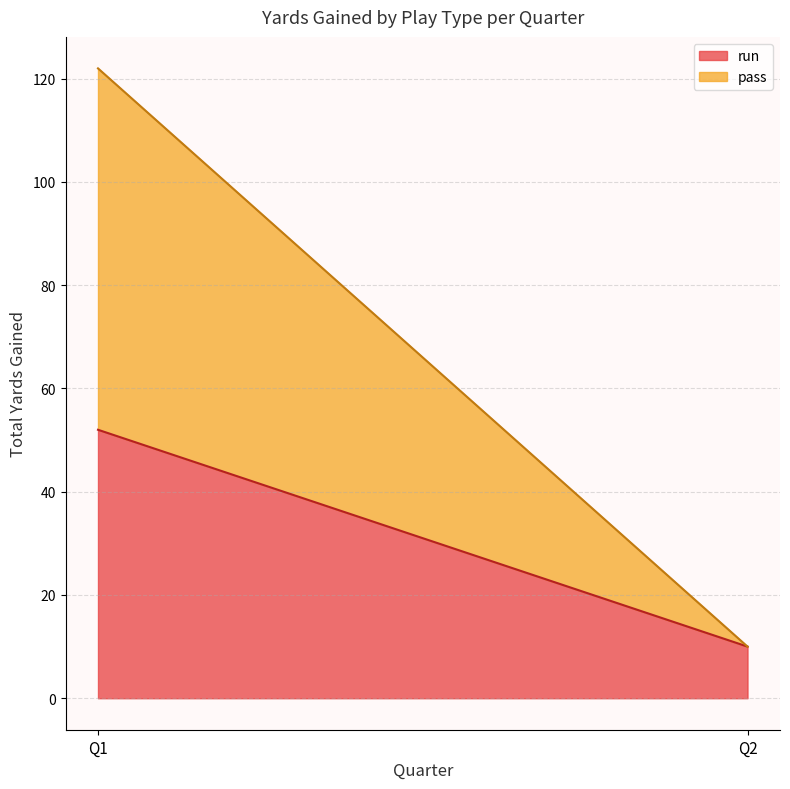

What is the average value of the run series?

31